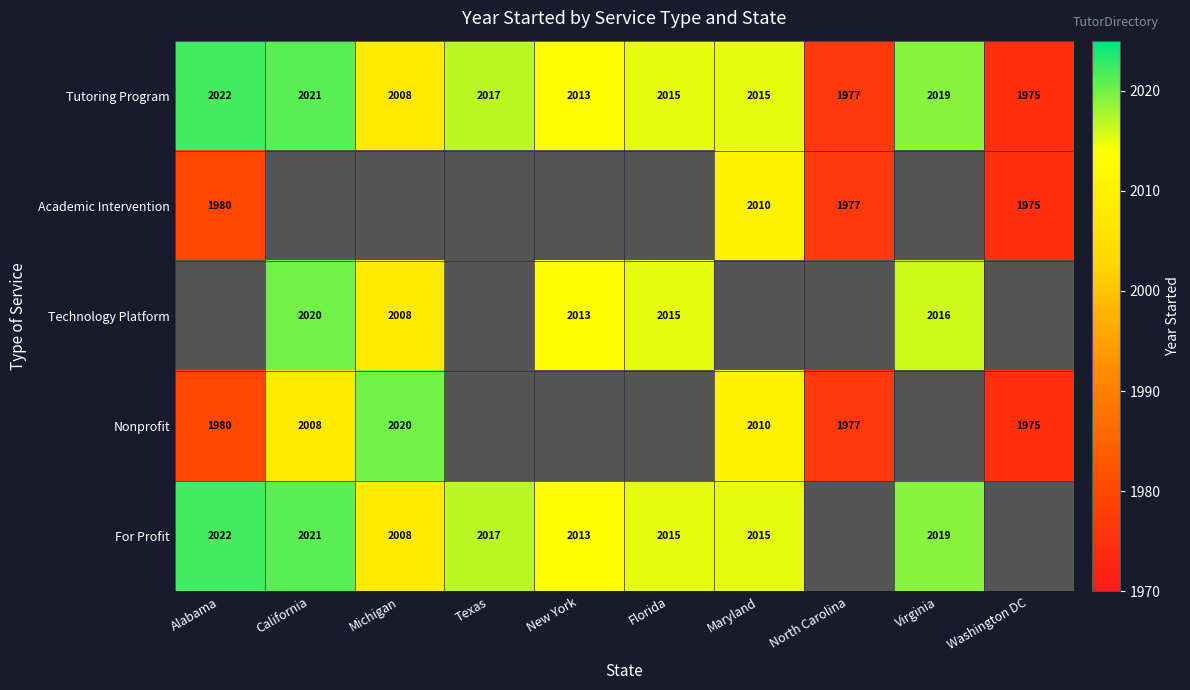

The For Profit series shows 2019 at Virginia. True or false?

True